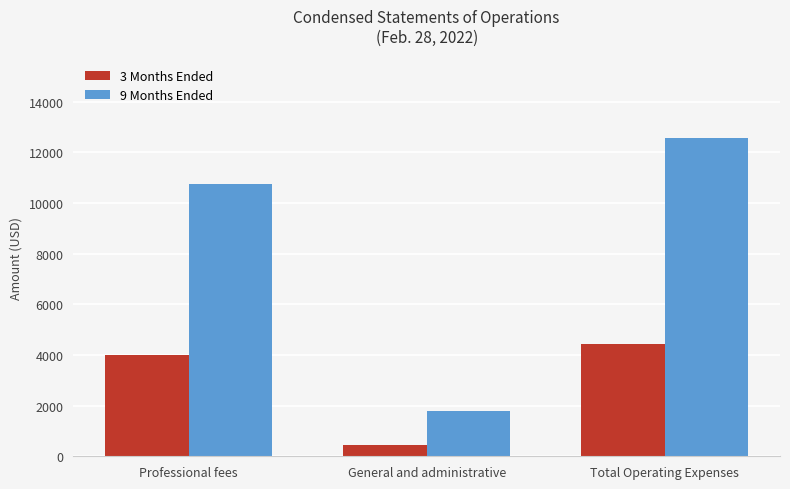

True or false: 3 Months Ended has a value of 7106 at Total Operating Expenses.

False